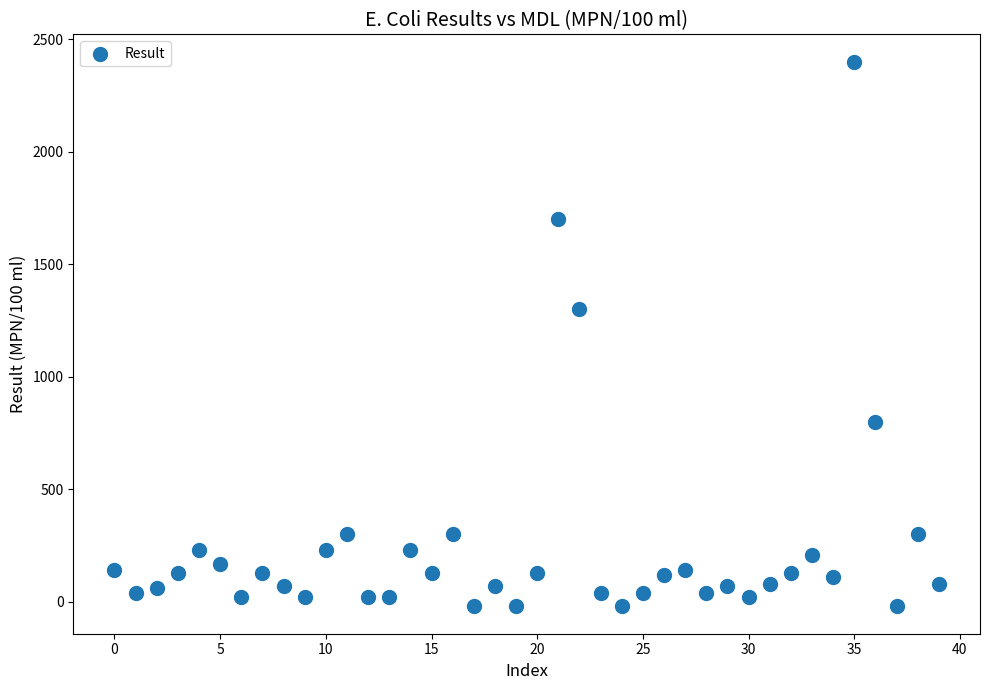

What is the range of Y values (max minus min)?

2420